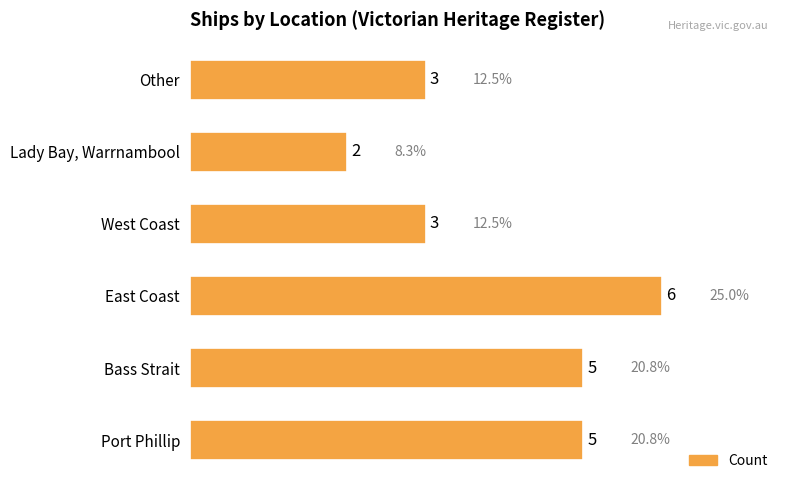

Approximately how many times larger is the value at Lady Bay, Warrnambool compared to Port Phillip?

0.4